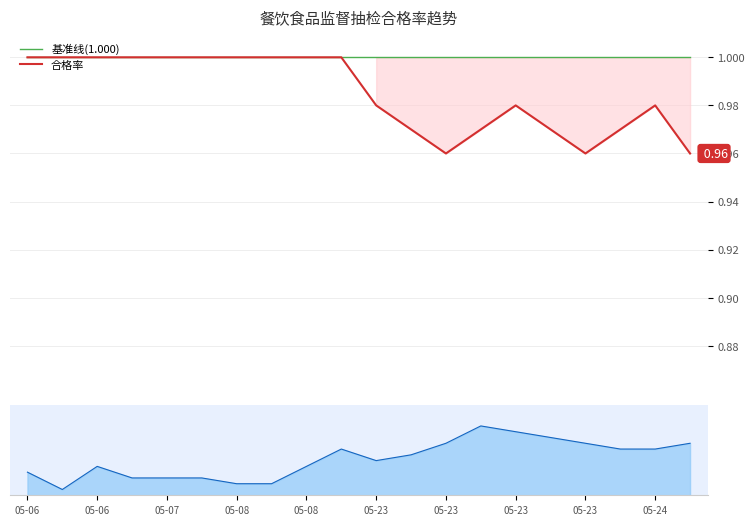

True or false: 合格率 and 日抽检量趋势 cross at least once.

False